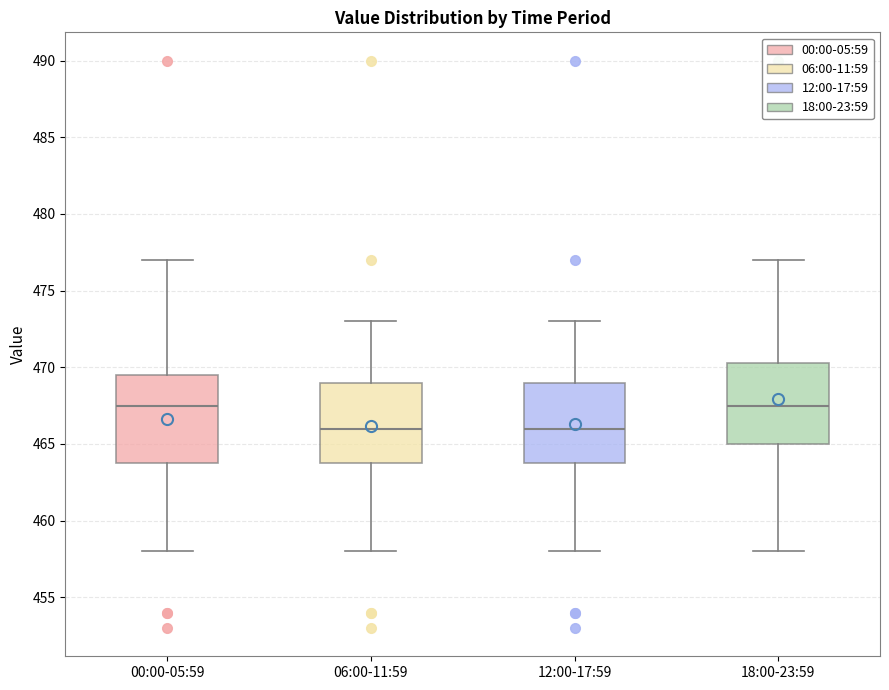

Reading left to right, transcribe this box plot: for each box, give where its median line is, the range the box spans, and where its two whiskers end, as read against the y-axis. The values are not printed on the chart, so give them approximately, as read against the axis.

00:00-05:59: median 467.5, box 464.0 to 469.5, whiskers 458.0 to 477.0
06:00-11:59: median 466.0, box 464.0 to 469.0, whiskers 458.0 to 473.0
12:00-17:59: median 466.0, box 464.0 to 469.0, whiskers 458.0 to 473.0
18:00-23:59: median 467.5, box 465.0 to 470.5, whiskers 458.0 to 477.0